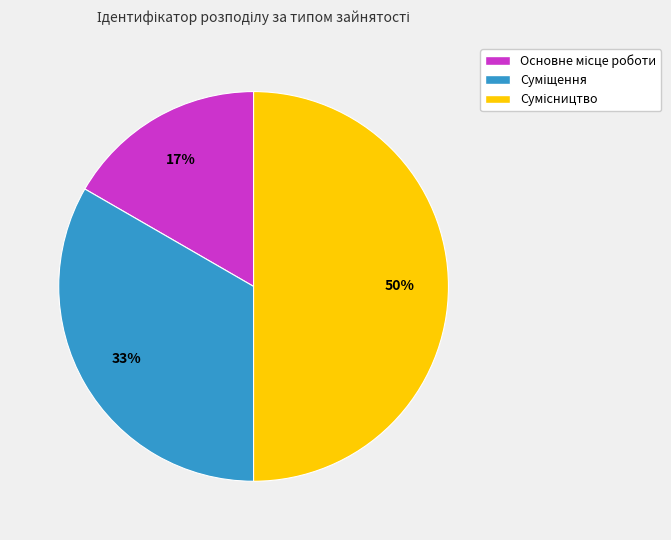

To the nearest percent, what is the difference between the largest and smallest slice percentages?

33%